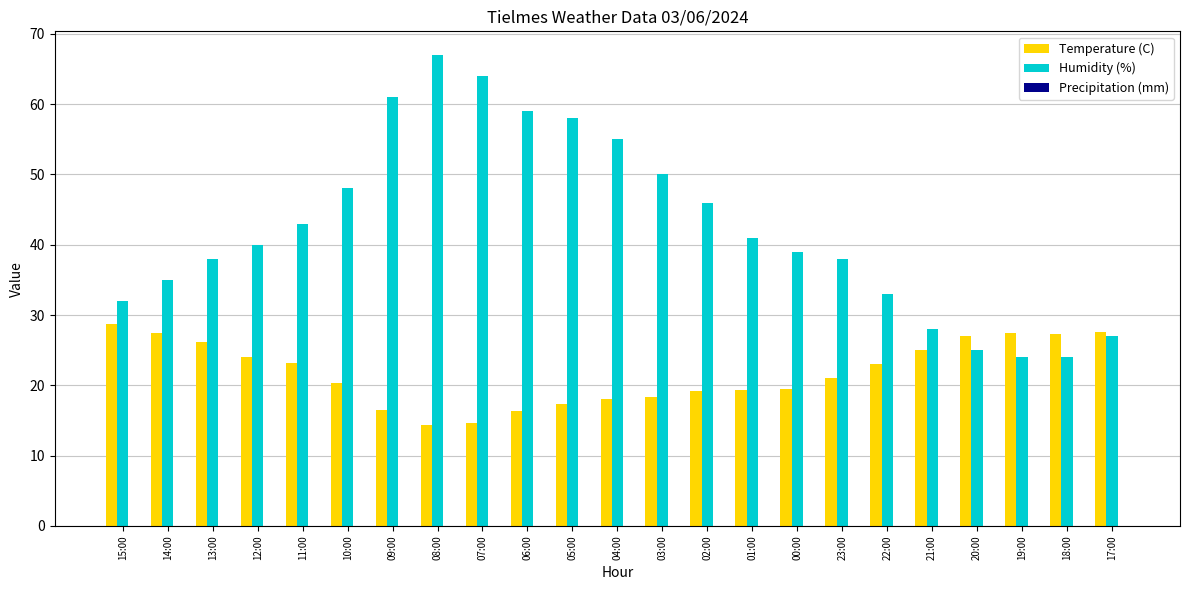

Which series changed the most between 09:00 and 01:00?

Humidity (%)